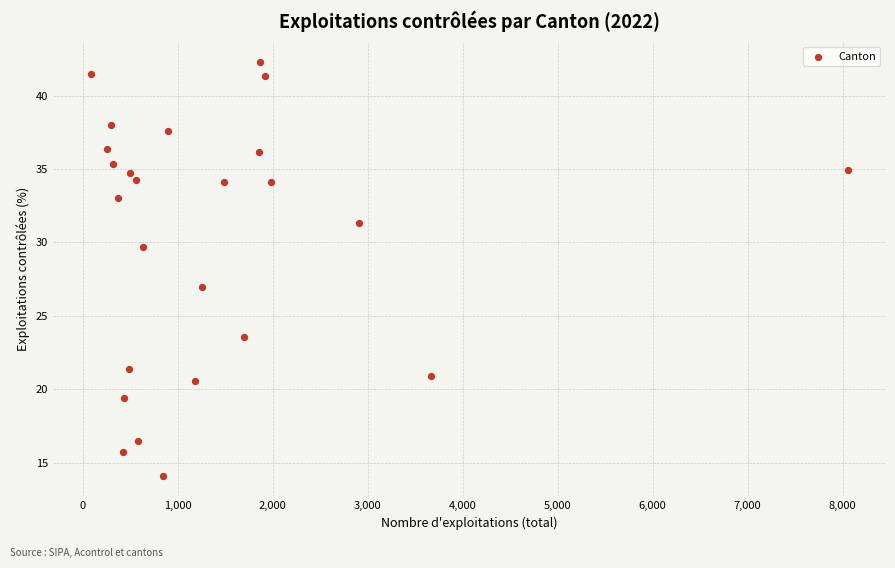

What Y value in the scatter plot is closest to 28?

26.9